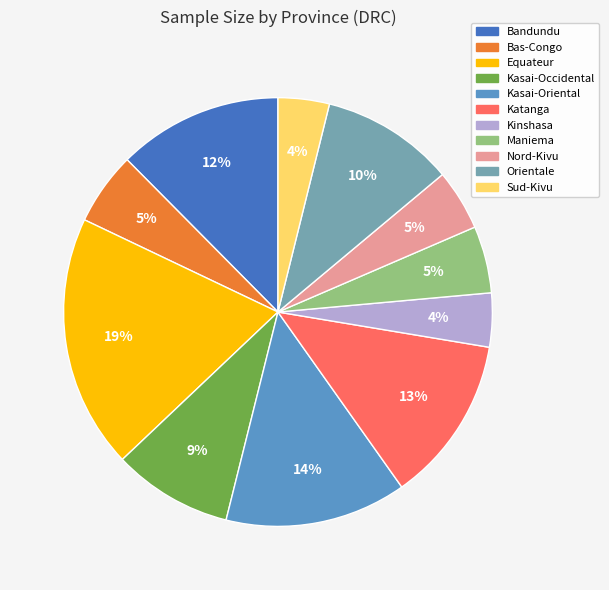

To the nearest percent, what portion does Kasai-Occidental represent?

9%